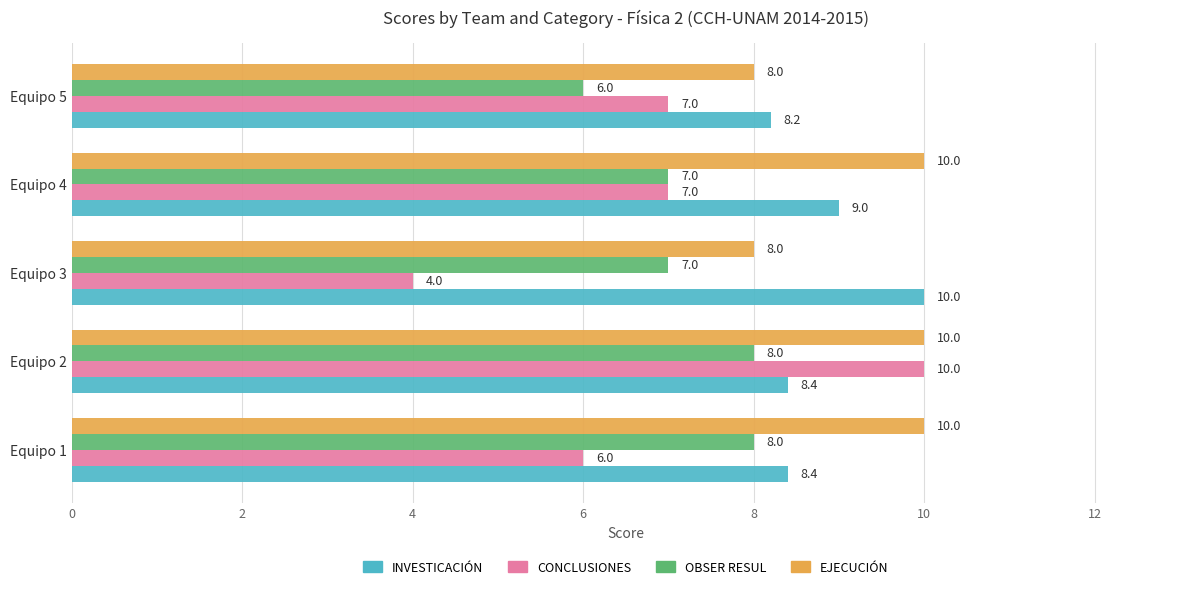

Which series has the largest range (max minus min)?

CONCLUSIONES